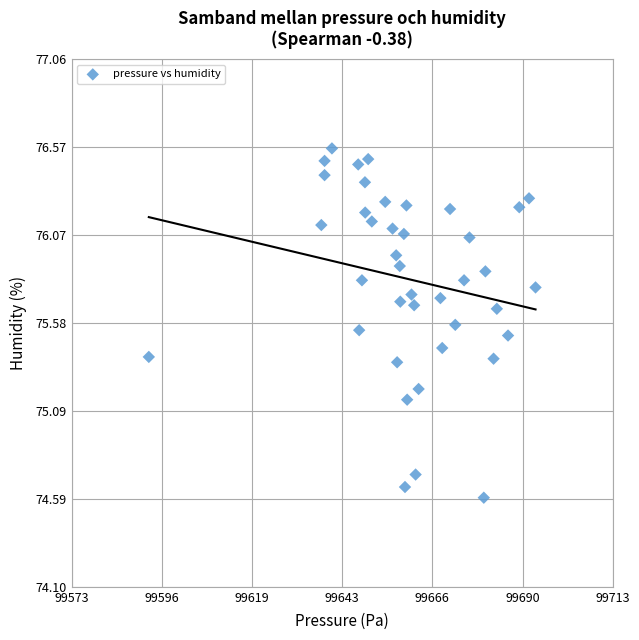

What is the range of Y values (max minus min)?

2.0